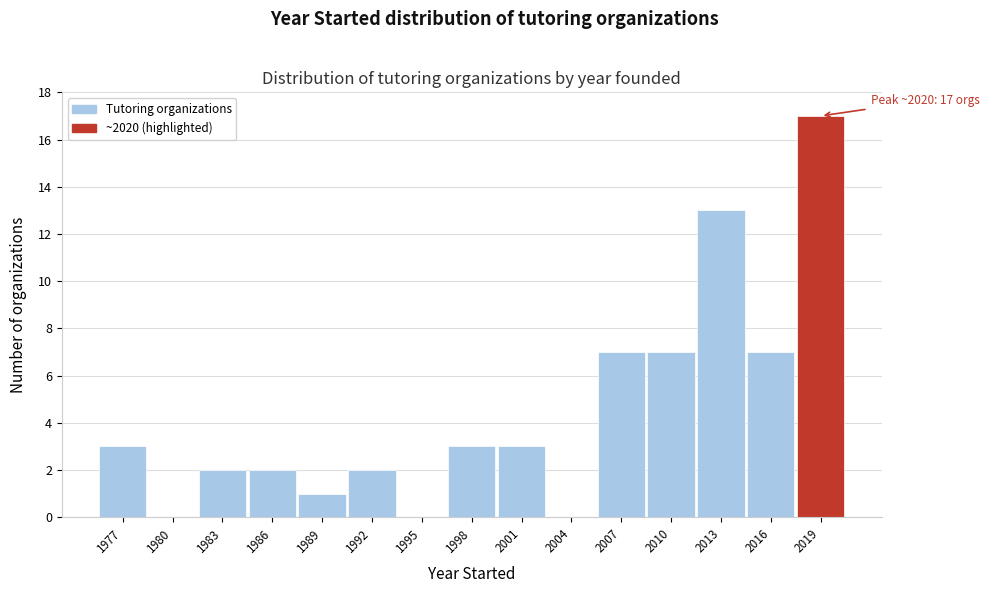

Reading right to left, what are all the values shown in this chart?

2019=17	2016=7	2013=13	2010=7	2007=7	2004=0	2001=3	1998=3	1995=0	1992=2	1989=1	1986=2	1983=2	1980=0	1977=3